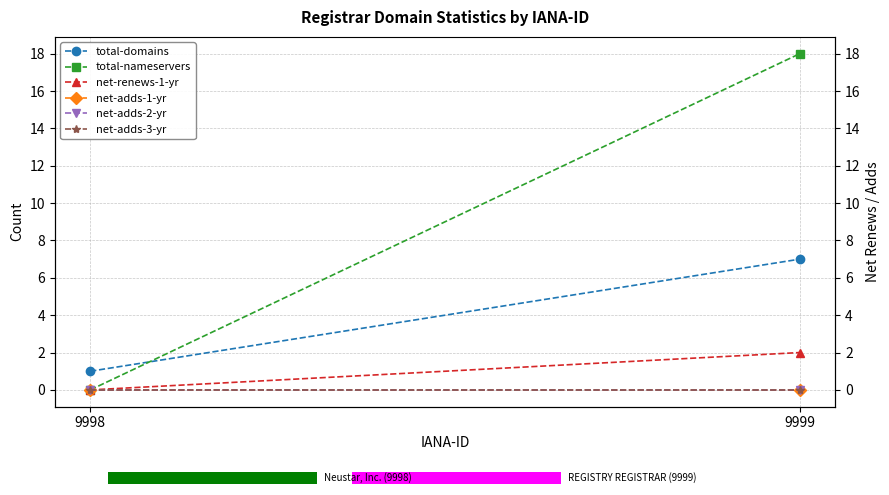

At which category is the sum across all series the highest?

9999